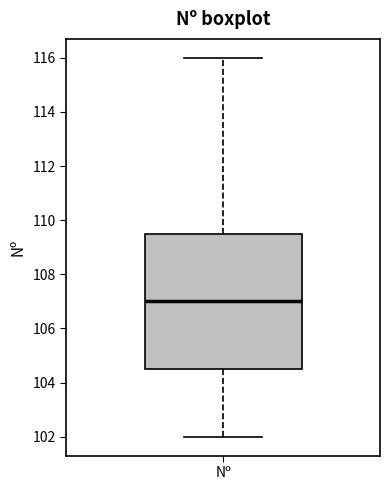

Transcribe this box plot: give where the median line is, the range the box spans, and where the two whiskers end, as read against the y-axis. The values are not printed on the chart, so give them approximately, as read against the axis.

median 107.0, box 104.6 to 109.6, whiskers 102.0 to 116.0